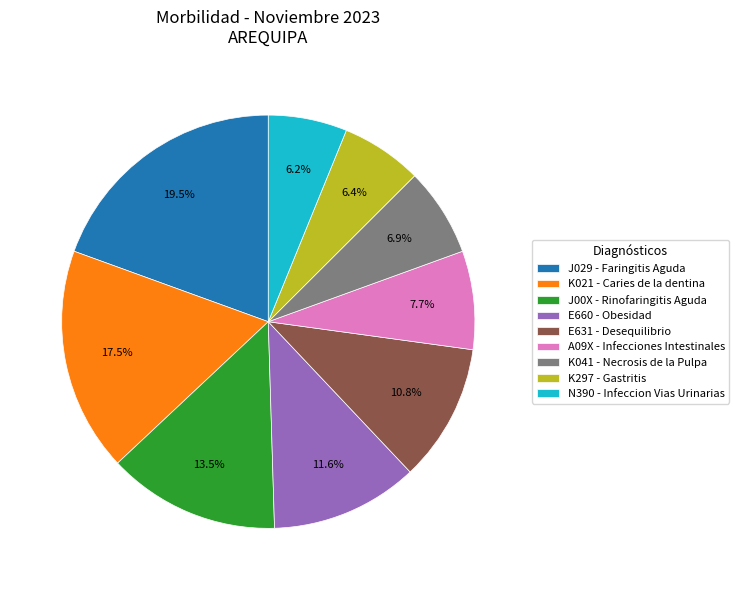

How many slices are in this pie chart?

9